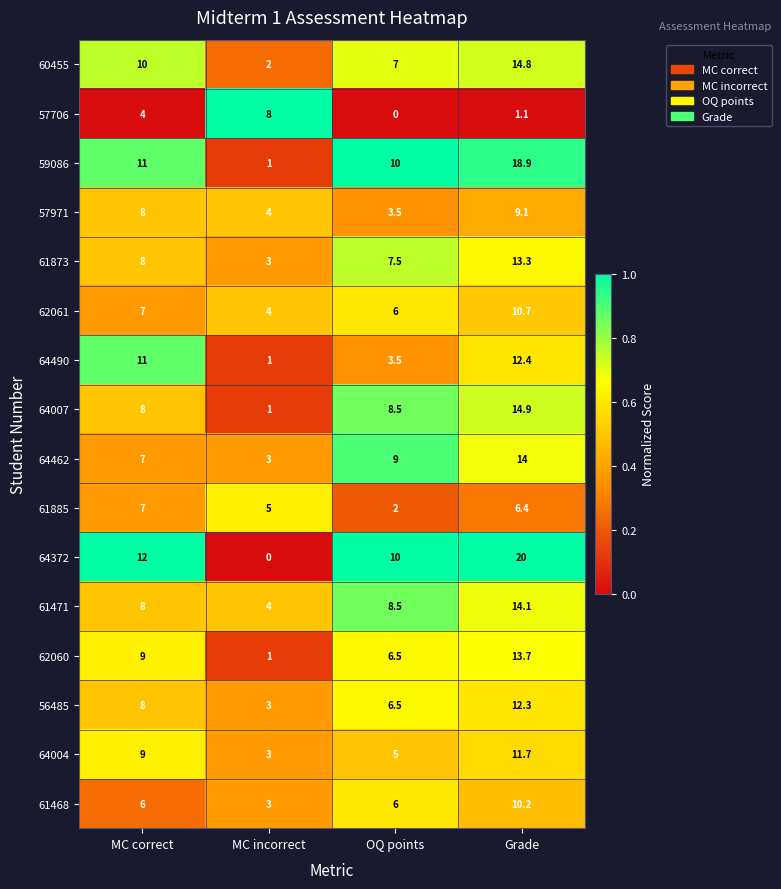

Which category has the lowest value in the 57706 series?

OQ points